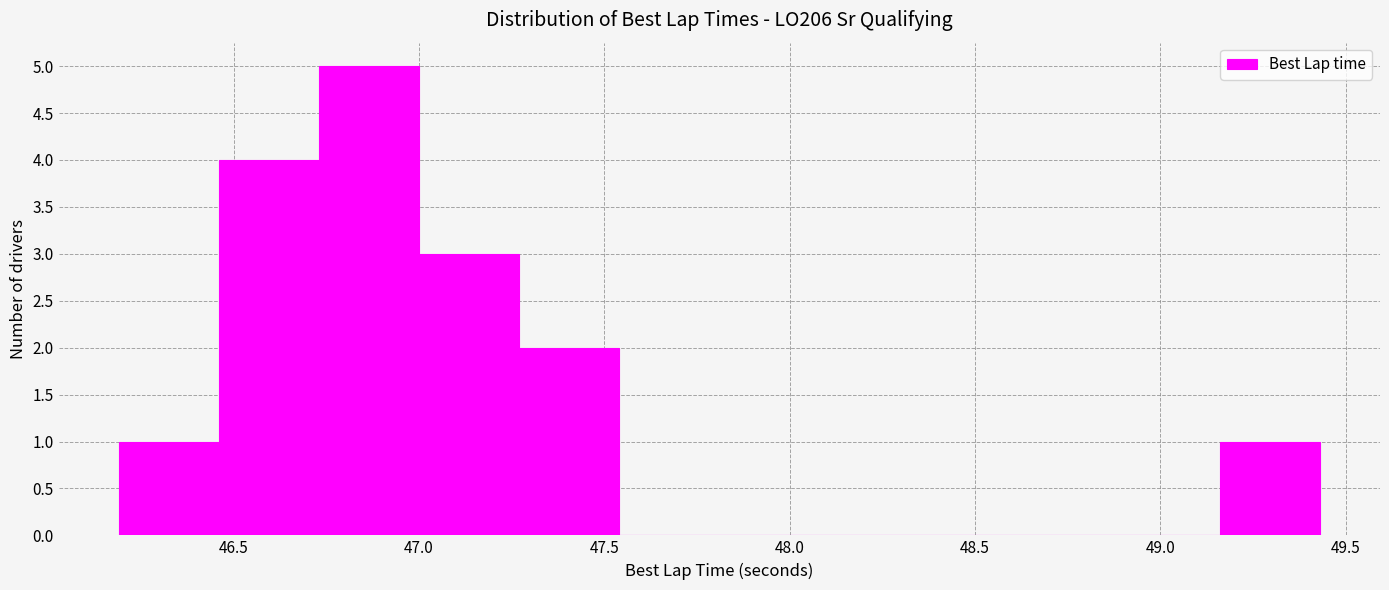

Reading left to right, transcribe this chart: for each bar, give the range it covers on the x-axis and its height. Neither the bar edges nor the heights are printed on the chart, so give them approximately, as read against the axes.

46.20 to 46.45: 1
46.45 to 46.75: 4
46.75 to 47.00: 5
47.00 to 47.25: 3
47.25 to 47.55: 2
47.55 to 47.80: 0
47.80 to 48.10: 0
48.10 to 48.35: 0
48.35 to 48.60: 0
48.60 to 48.90: 0
48.90 to 49.15: 0
49.15 to 49.45: 1